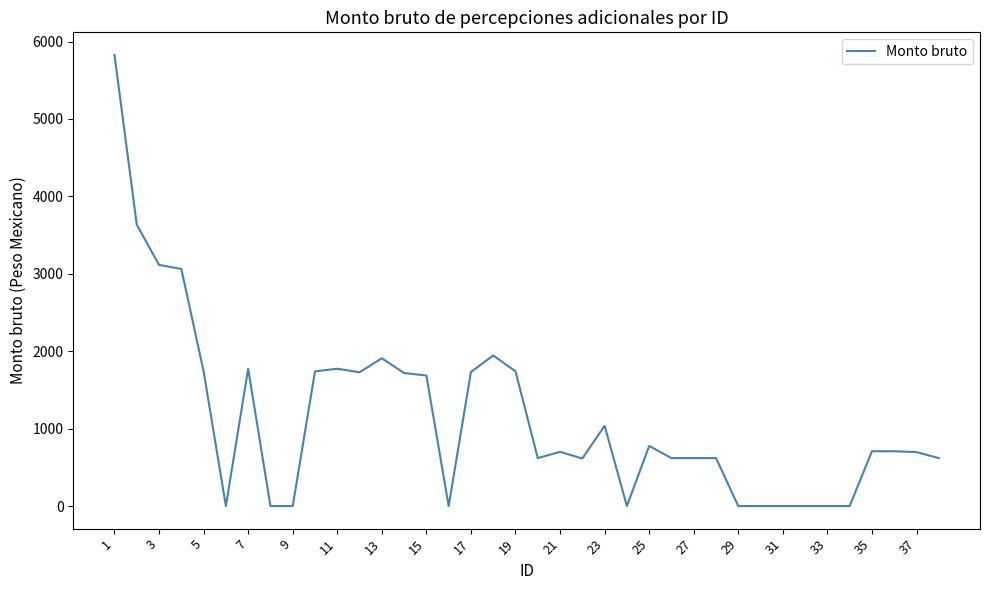

What is the greatest value displayed?

5827.1